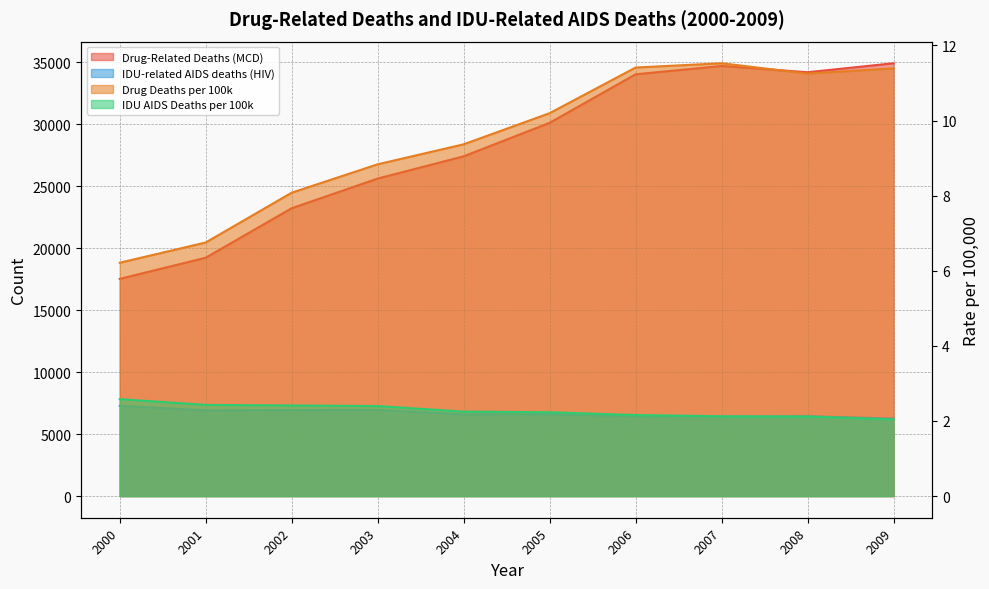

Between 2000 and 2001, which series saw the biggest shift?

Drug-Related Deaths (MCD)